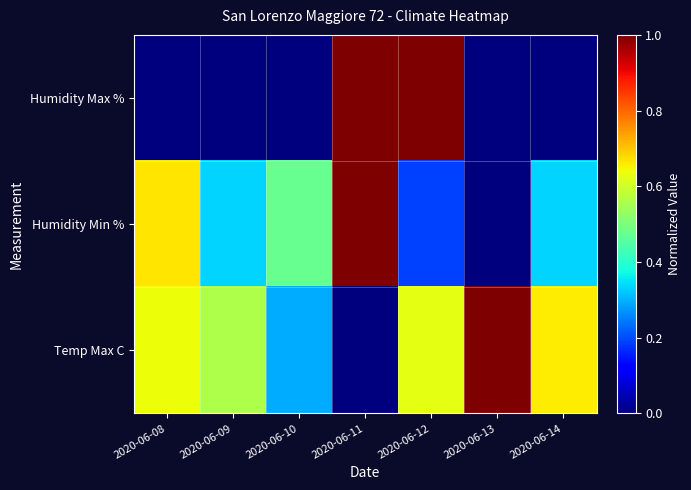

At how many categories does at least one series exceed 0?

7